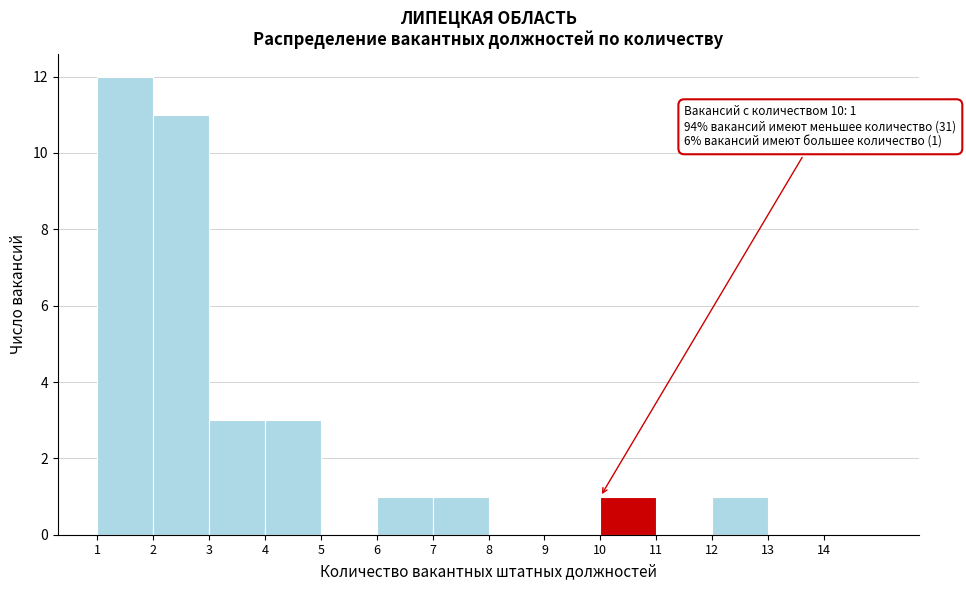

Over which range of the x-axis is the bar tallest?

1 to 2